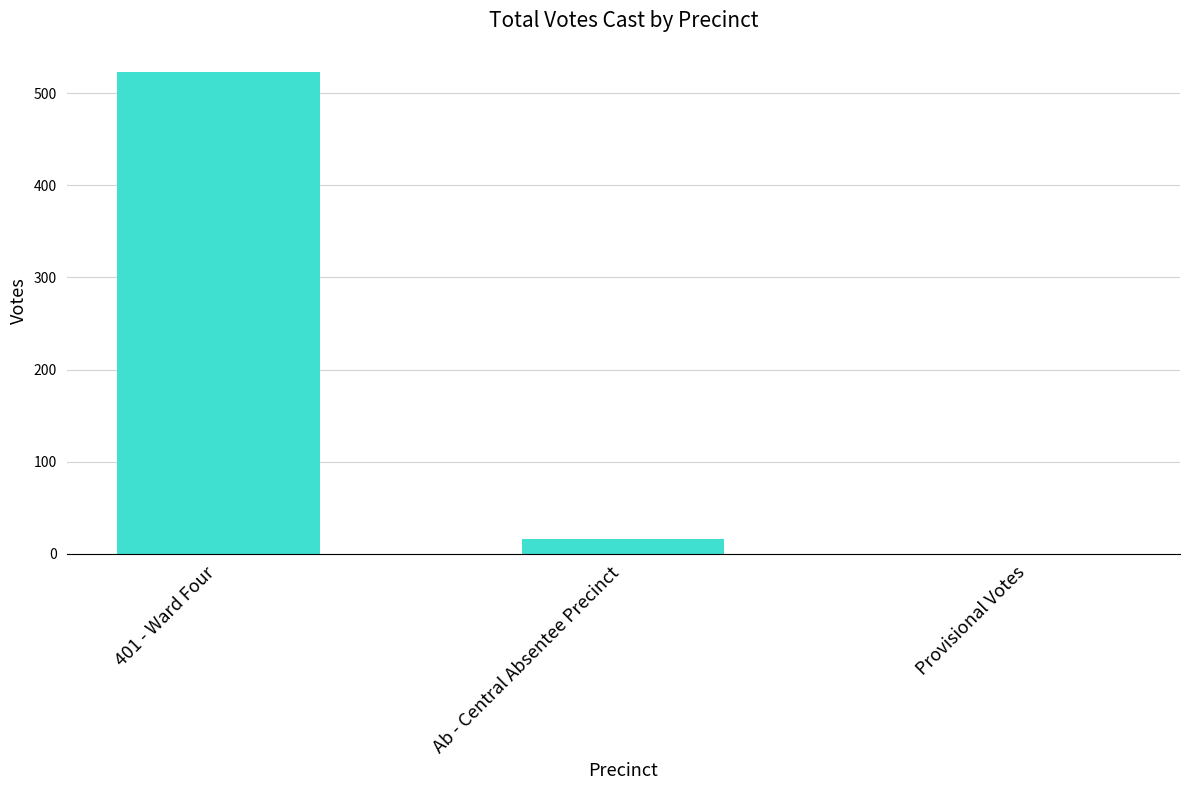

Reading left to right, list all the values displayed in this chart.

523	16	0